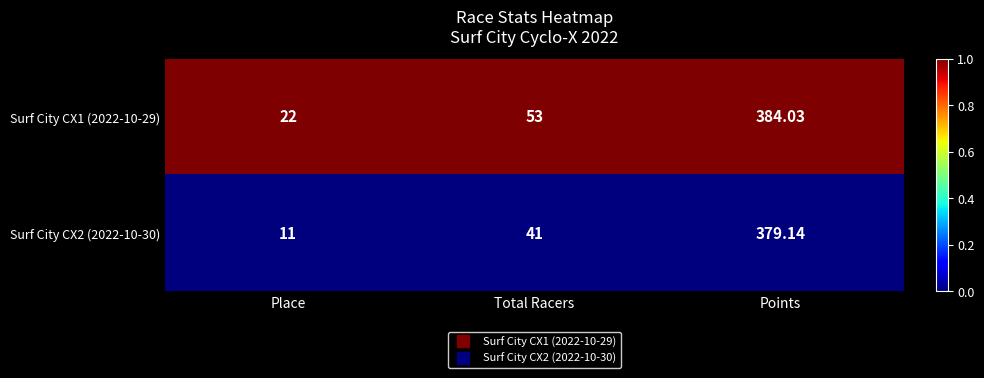

At which category is the sum across all series the highest?

Points